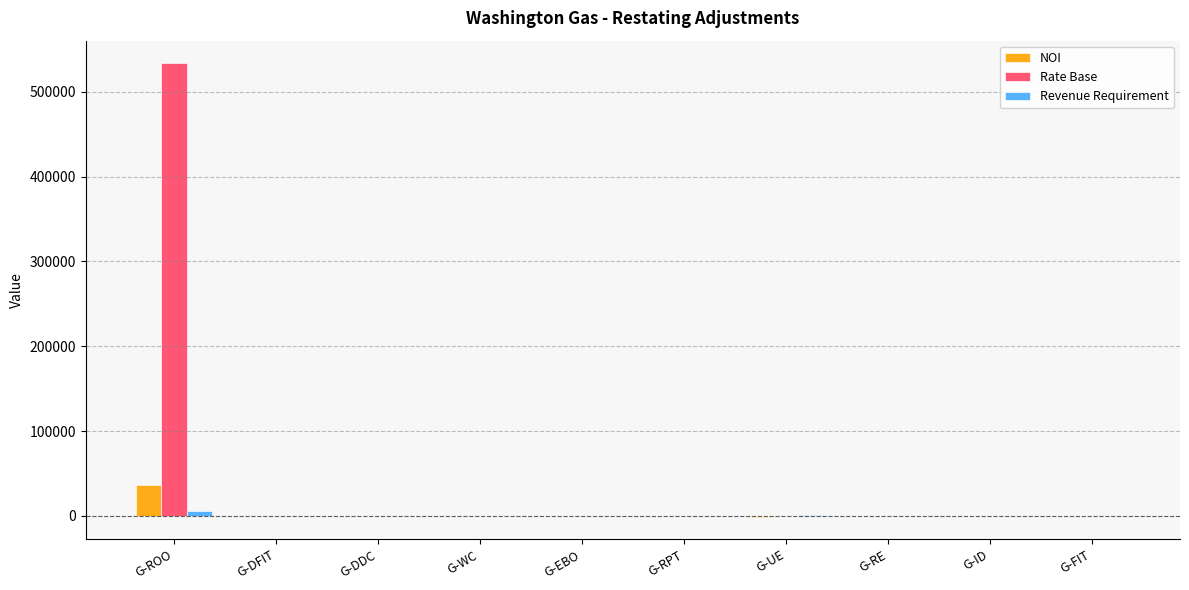

True or false: Rate Base has a value of -308097.1 at G-FIT.

False